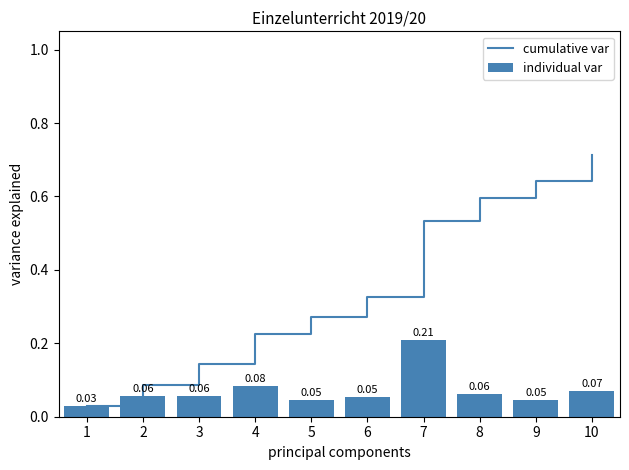

What is the sum of the cumulative var values at 5 and 7?

0.8